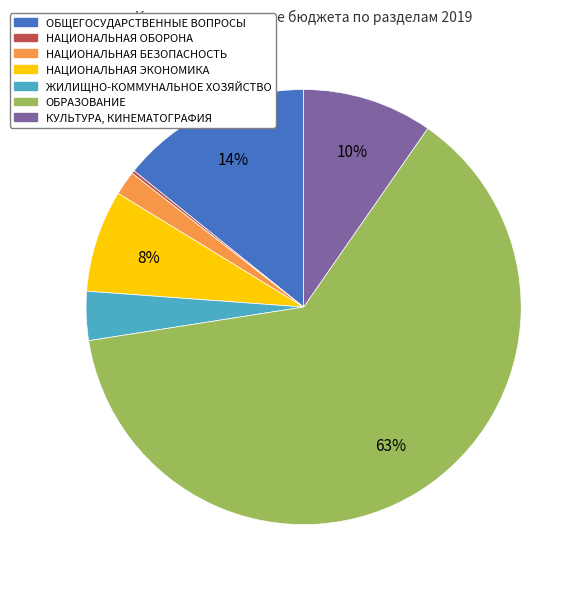

Is it true that НАЦИОНАЛЬНАЯ ЭКОНОМИКА is 8% of the pie?

True